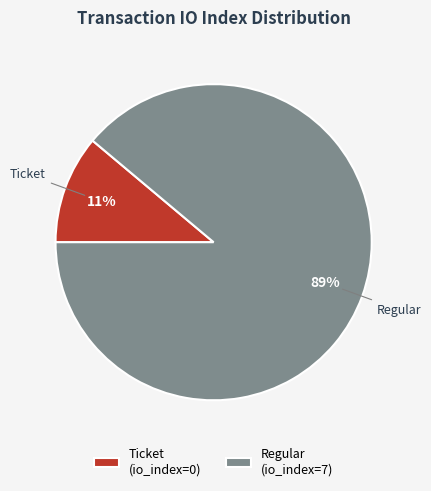

Does any single category account for the majority?

Yes